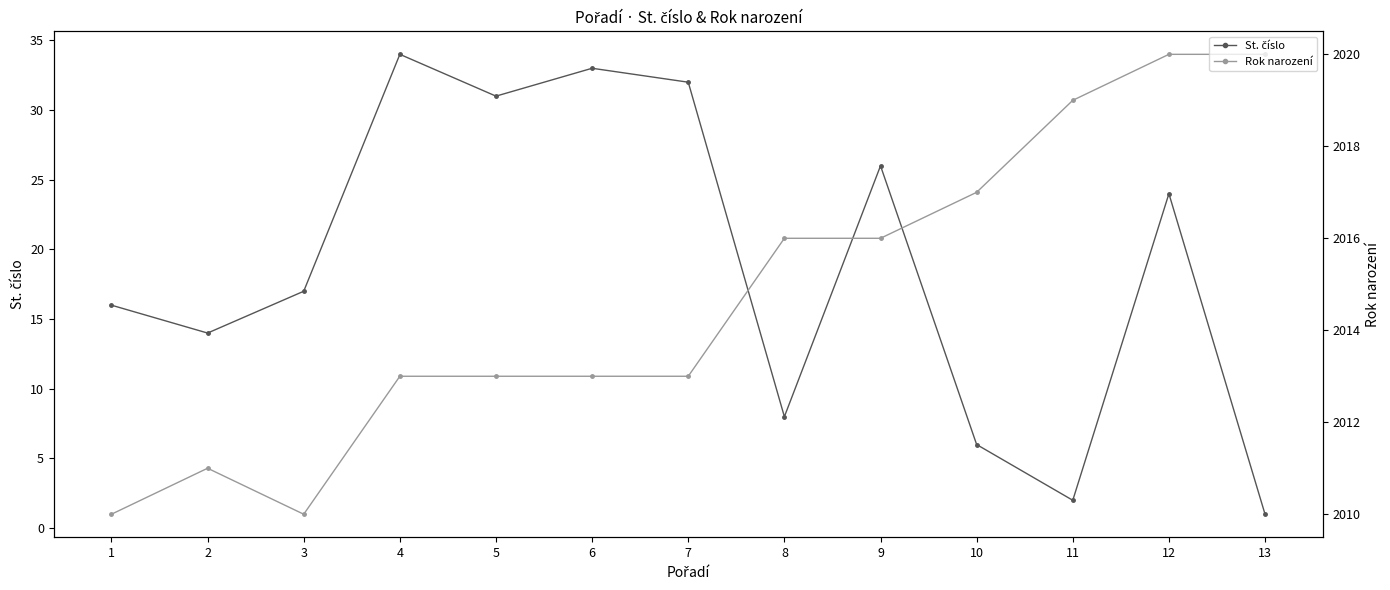

What are all the series names shown in the legend?

St. číslo, Rok narození